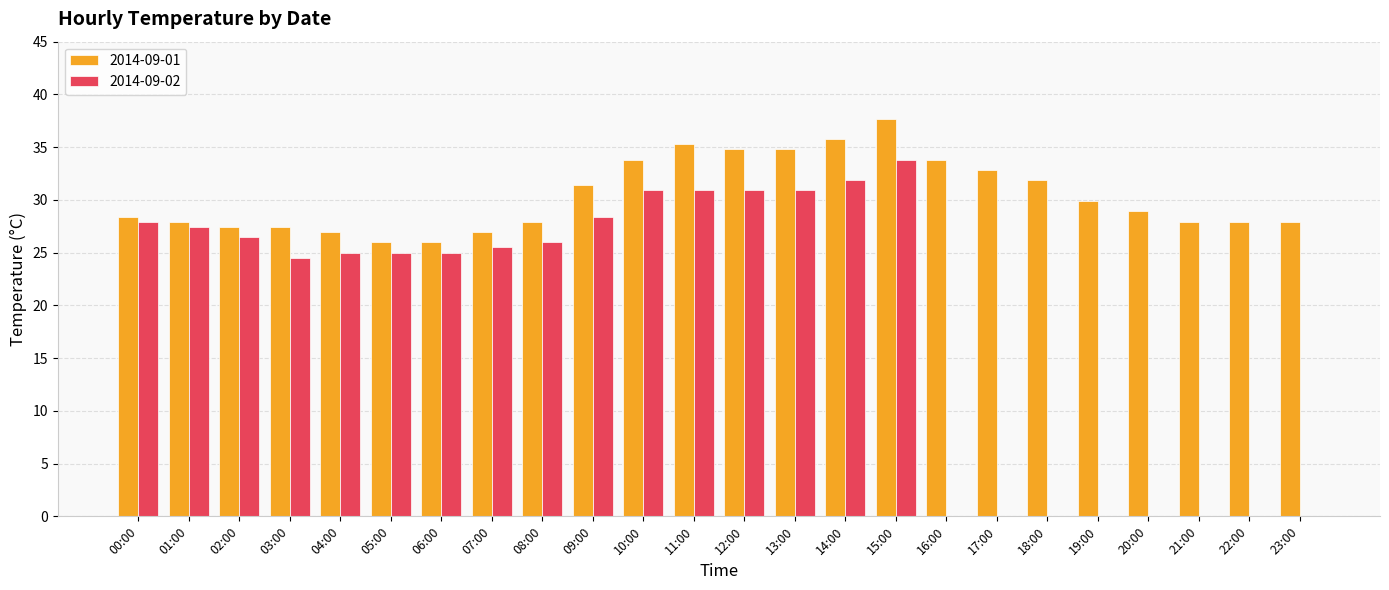

What are all the series names shown in the legend?

2014-09-01, 2014-09-02